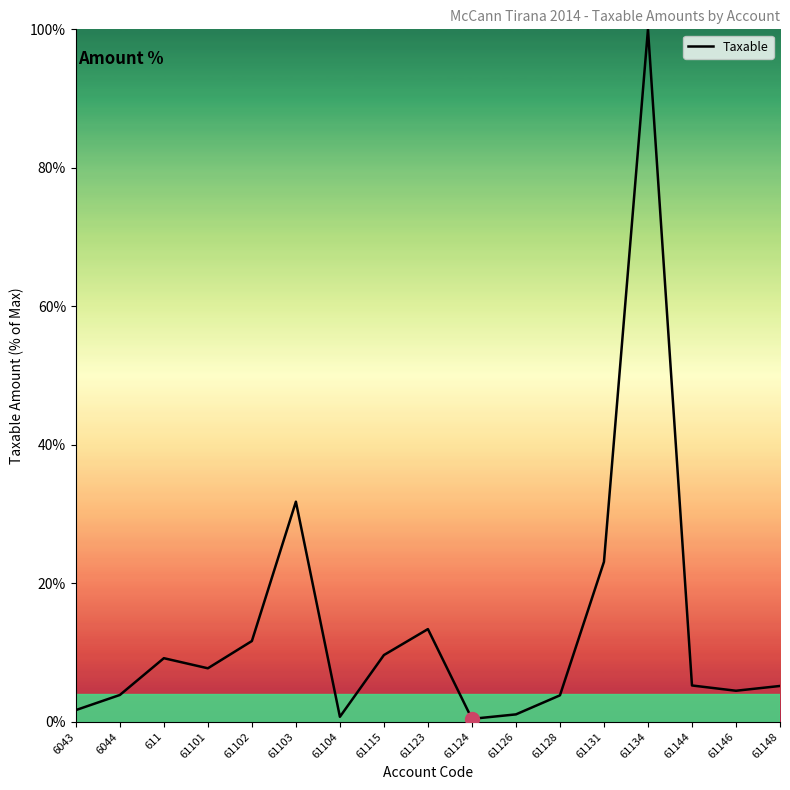

Is it true that the value at 61123 is 2.8?

False